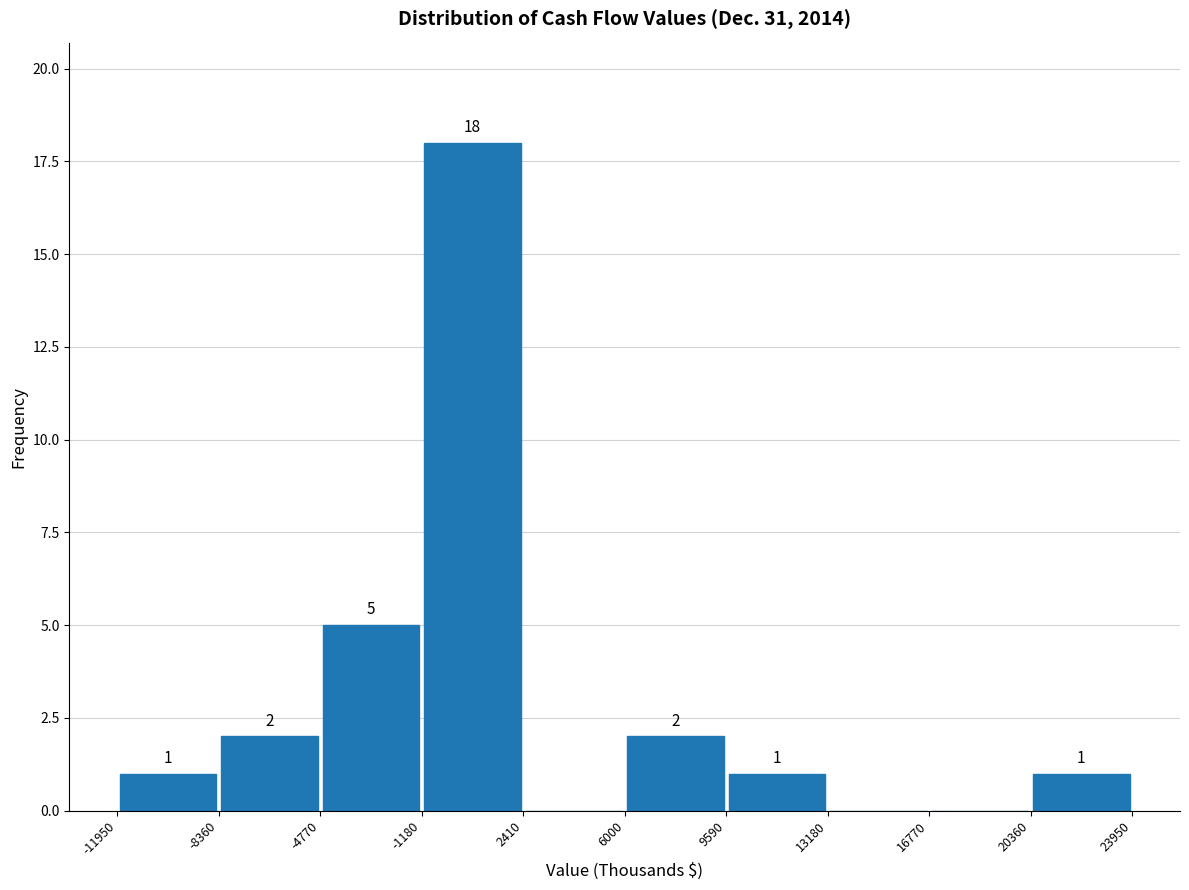

Over which range of the x-axis is the bar tallest?

-1180 to 2410